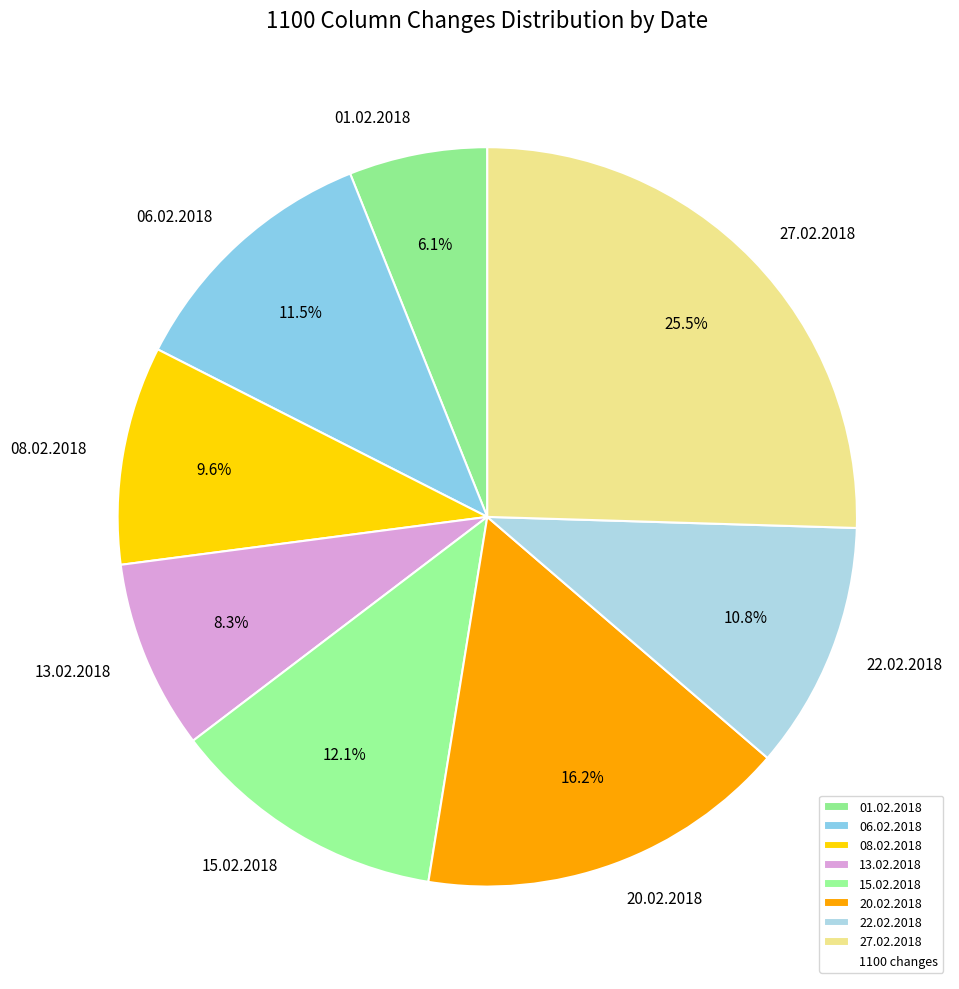

To the nearest percent, what portion does 01.02.2018 represent?

6%